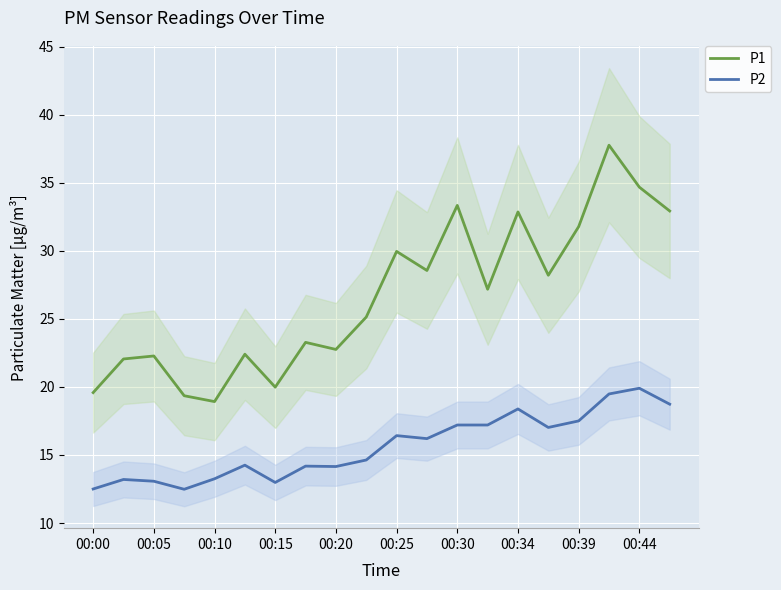

In P2, how many points are lower than both neighbors (excluding endpoints)?

5